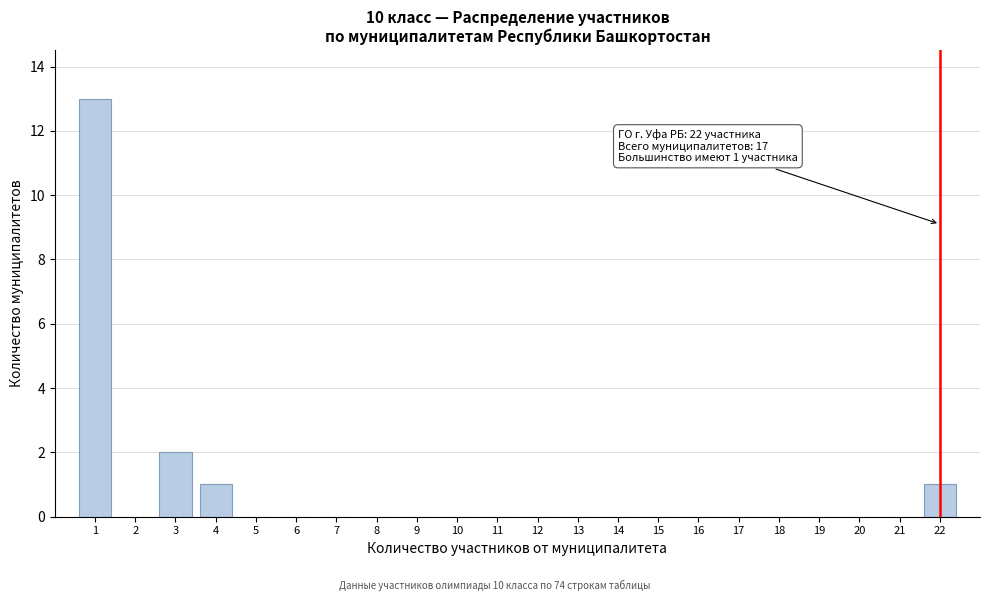

Reading left to right, what are all the values shown in this chart?

1=13	2=0	3=2	4=1	5=0	6=0	7=0	8=0	9=0	10=0	11=0	12=0	13=0	14=0	15=0	16=0	17=0	18=0	19=0	20=0	21=0	22=1